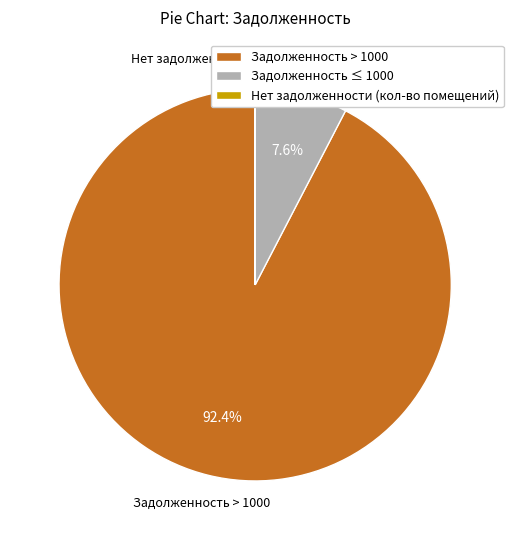

To the nearest percent, what is the average slice percentage?

33%